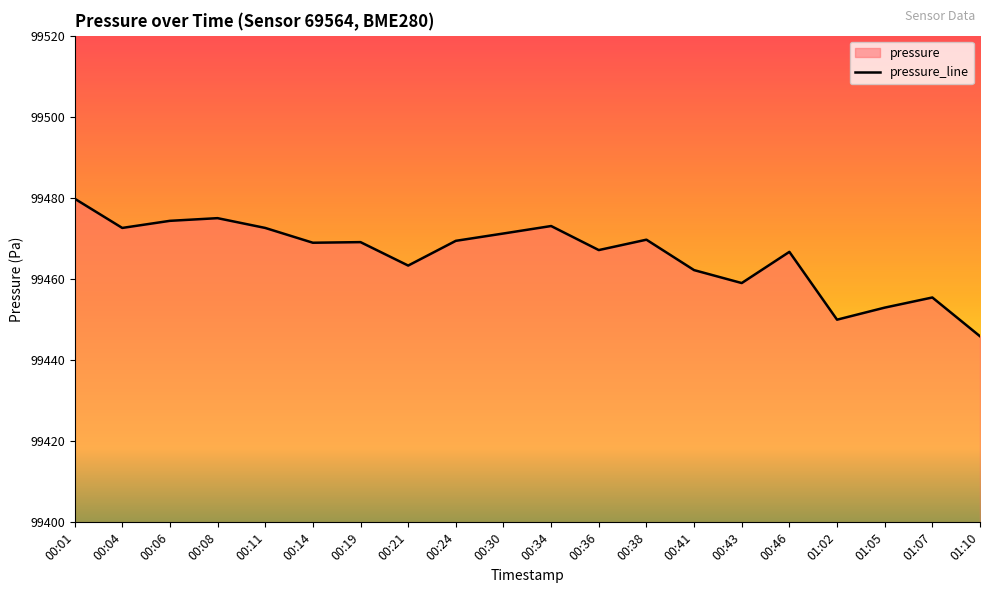

What is the smallest value displayed?

99445.9